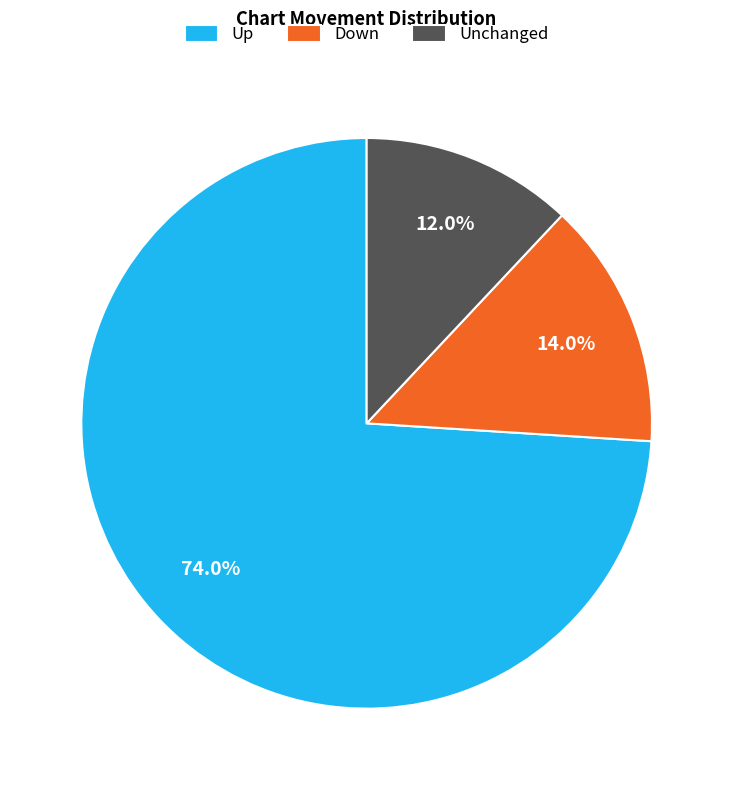

Which slice is the largest?

Up